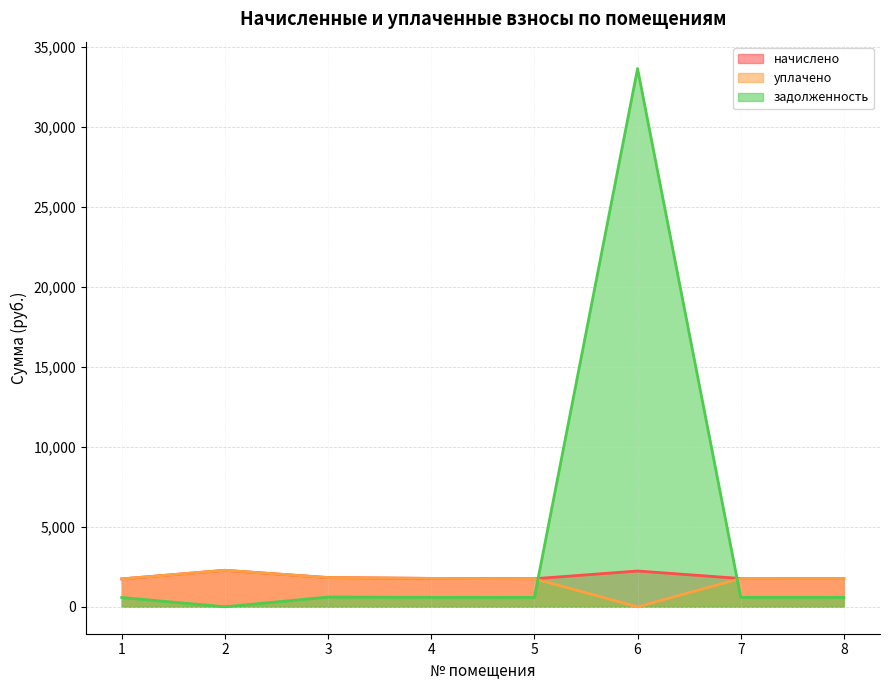

True or false: начислено and задолженность cross at least once.

True